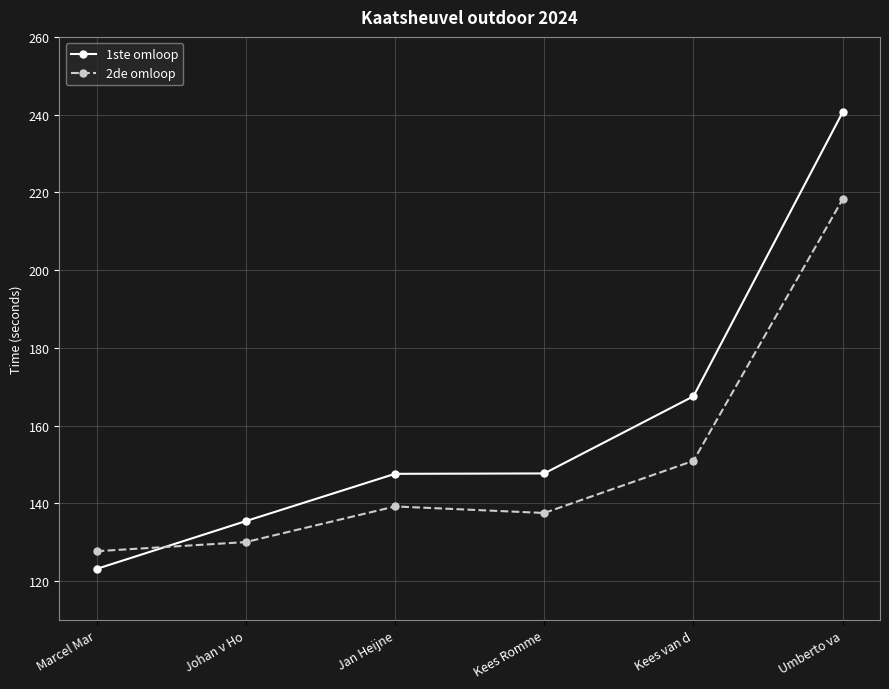

True or false: 1ste omloop has more than 1 interior local peaks.

False